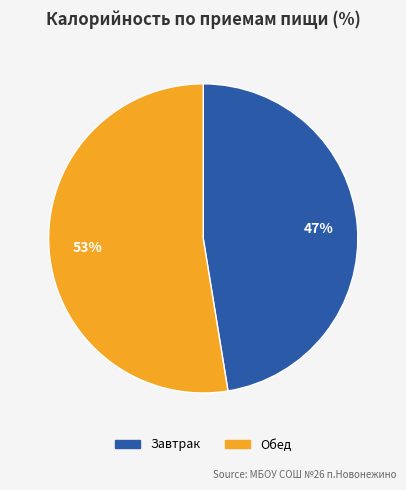

How many slices are in this pie chart?

2